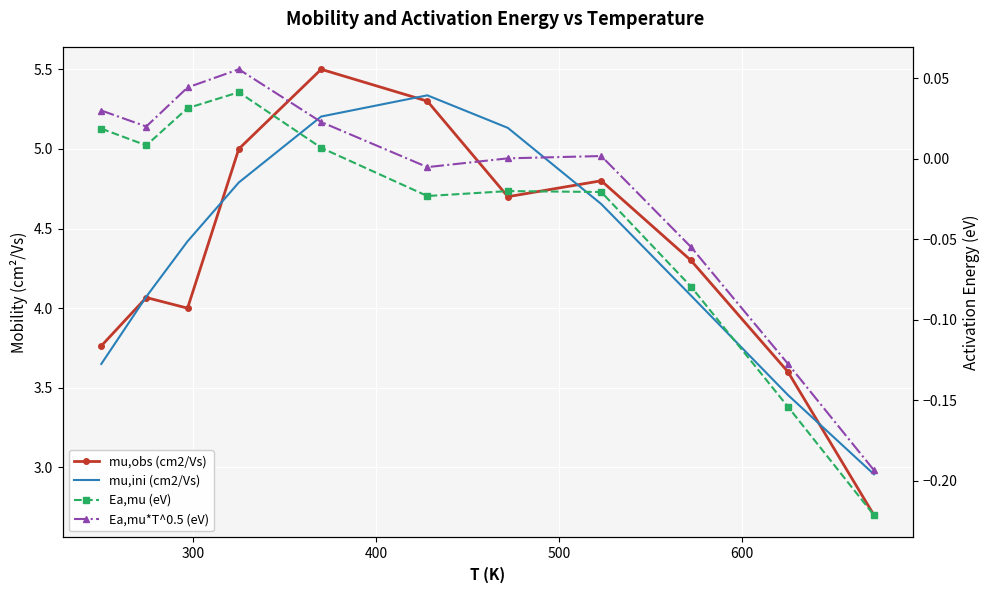

True or false: Ea,mu (eV) has more than 1 points higher than both neighbors.

True